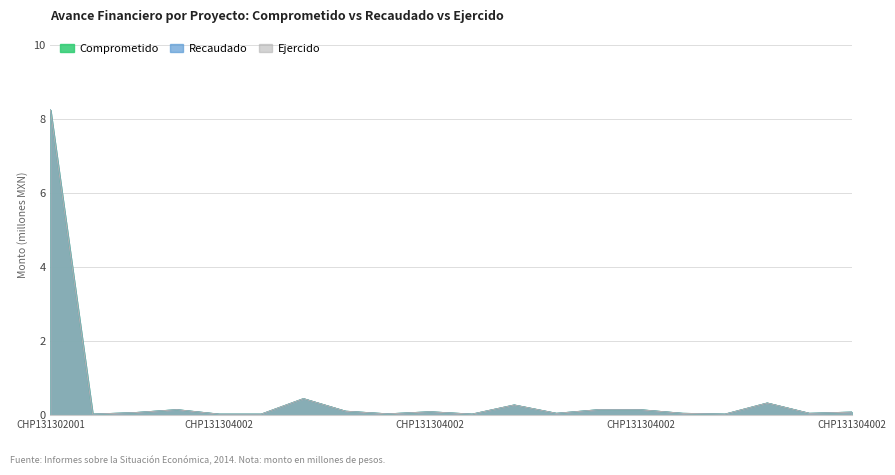

What are all the series names shown in the legend?

Comprometido, Recaudado, Ejercido